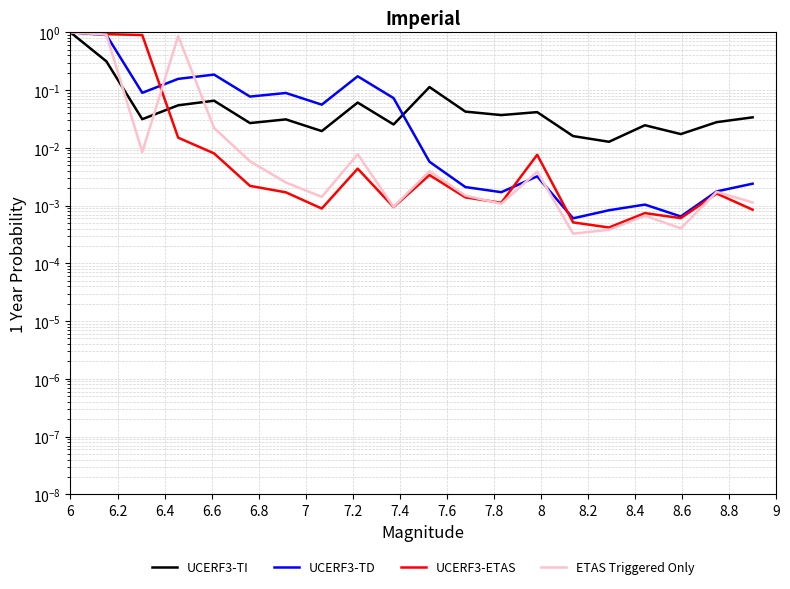

Reading right to left, what are all the values shown in this chart?

UCERF3-TI: 0.0	0.0	0.0	0.0	0.0	0.0	0.0	0.0	0.0	0.1	0.0	0.1	0.0	0.0	0.0	0.1	0.1	0.0	0.3	1.0
UCERF3-TD: 0.0	0.0	0.0	0.0	0.0	0.0	0.0	0.0	0.0	0.0	0.1	0.2	0.1	0.1	0.1	0.2	0.2	0.1	0.9	1.0
UCERF3-ETAS: 0.0	0.0	0.0	0.0	0.0	0.0	0.0	0.0	0.0	0.0	0.0	0.0	0.0	0.0	0.0	0.0	0.0	0.9	0.9	1.0
ETAS Triggered Only: 0.0	0.0	0.0	0.0	0.0	0.0	0.0	0.0	0.0	0.0	0.0	0.0	0.0	0.0	0.0	0.0	0.9	0.0	0.9	1.0